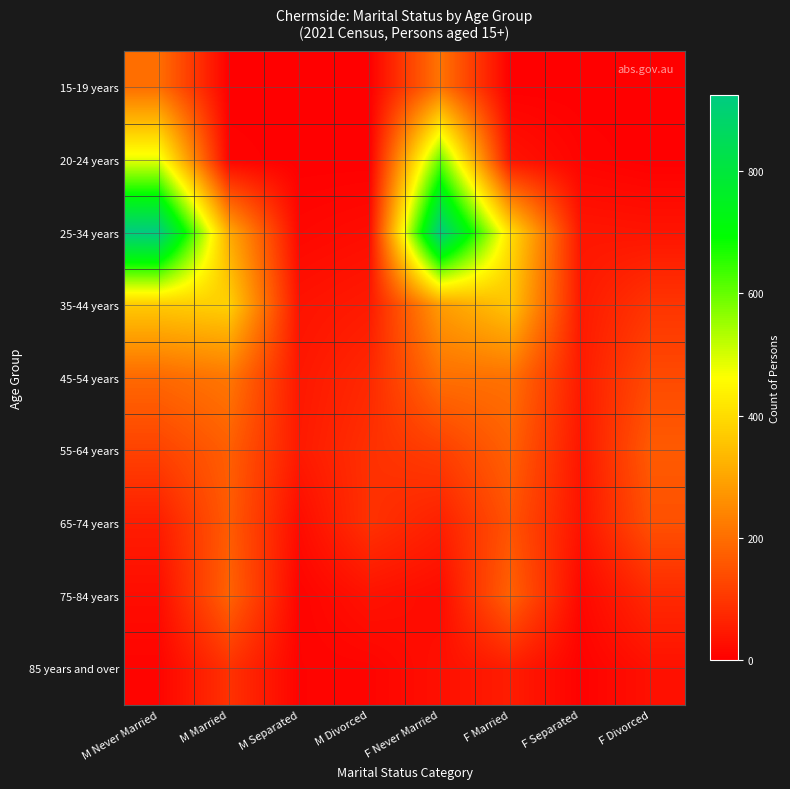

What is the total value across all series at M Married?

1519